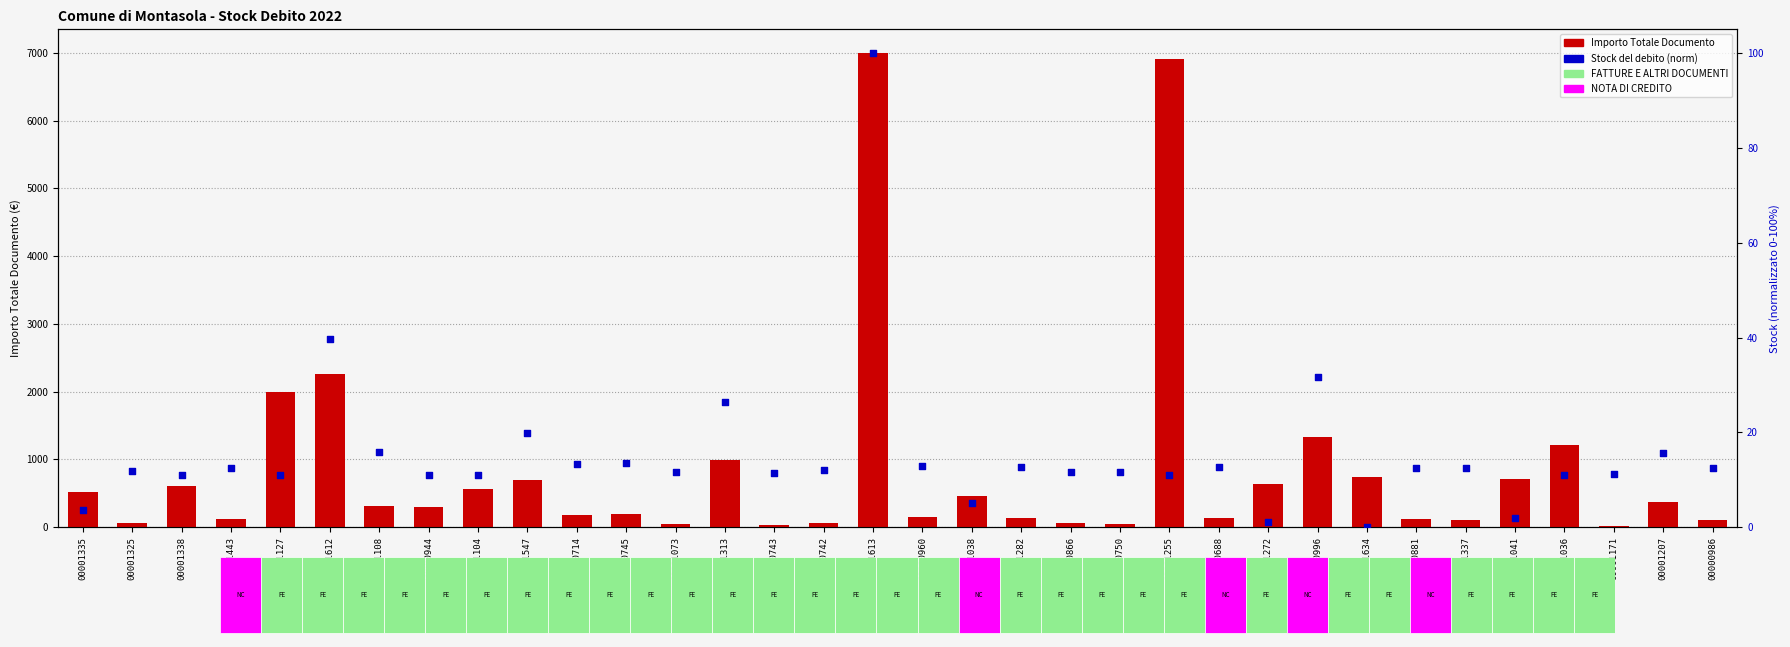

At which category is the sum across all series the highest?

00001613